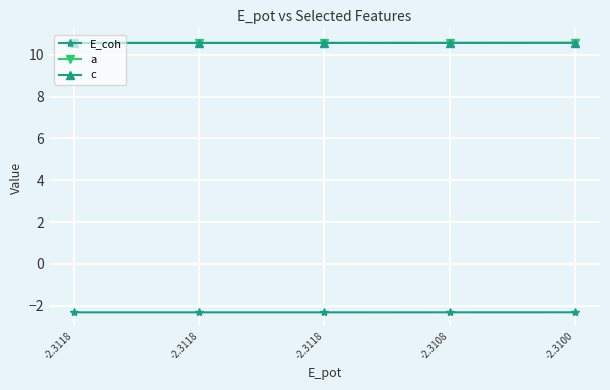

Is this an area chart (filled region under the line)?

No